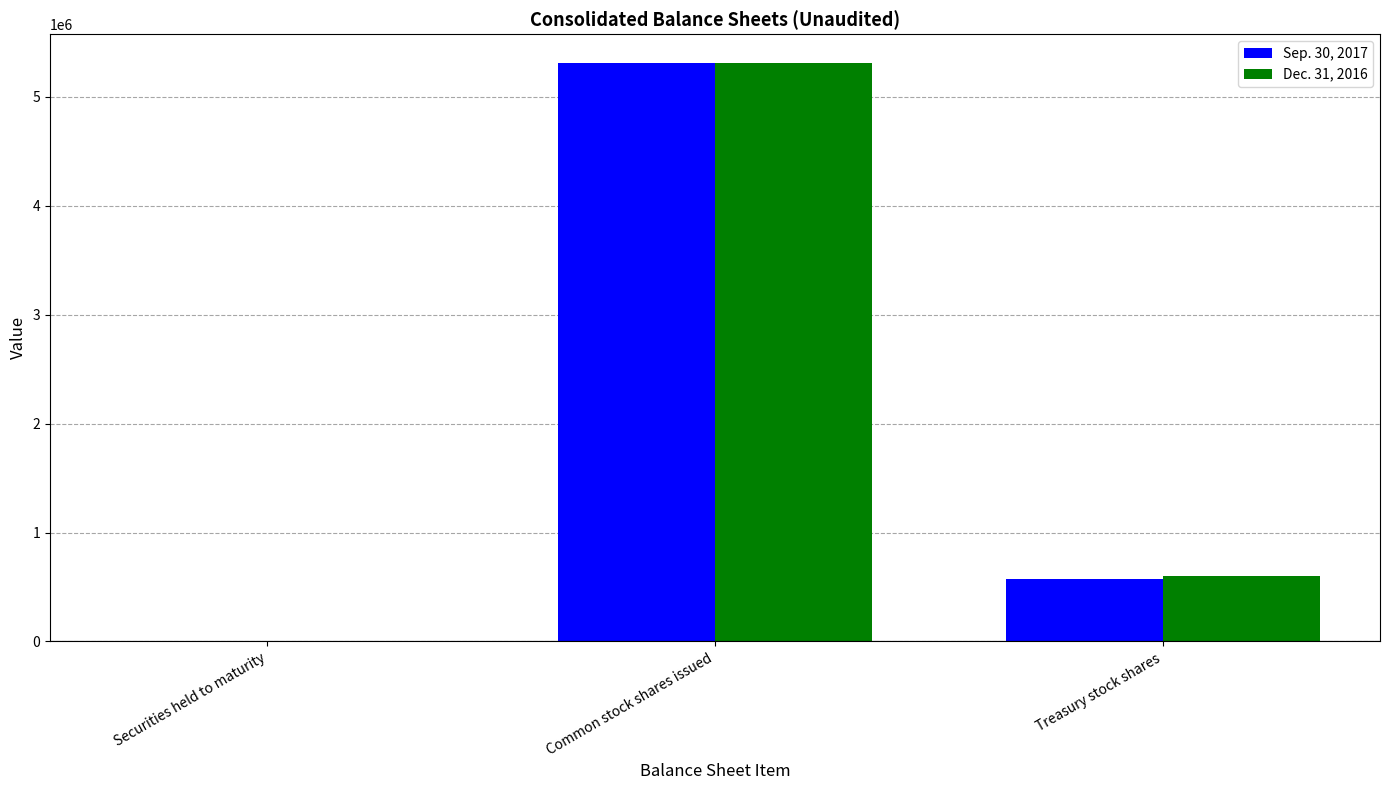

Reading right to left, what are all the values shown in this chart?

Sep. 30, 2017: Treasury stock shares=571115	Common stock shares issued=5310076	Securities held to maturity=3861
Dec. 31, 2016: Treasury stock shares=597843	Common stock shares issued=5310076	Securities held to maturity=4912